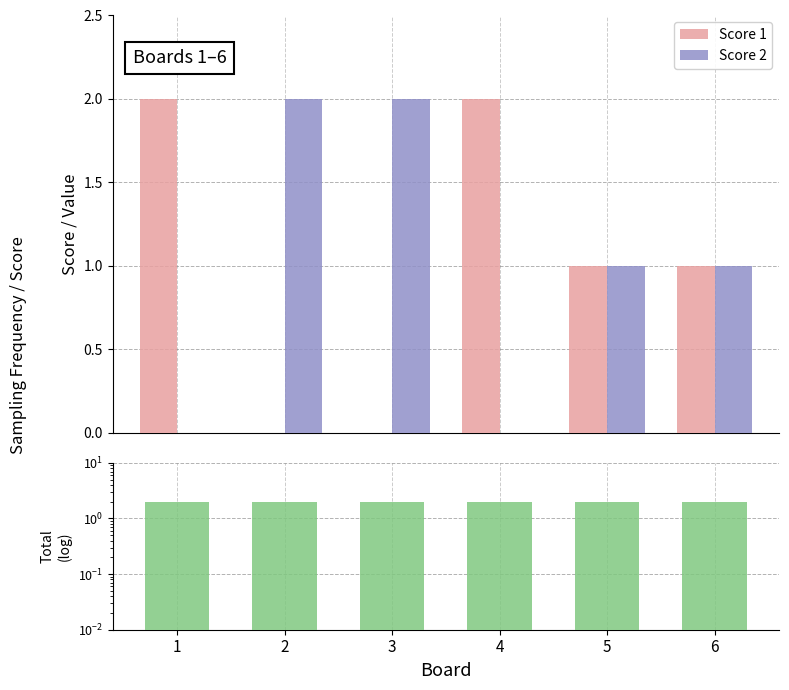

What is the value of the Total Score bar at the 2nd from the left?

2